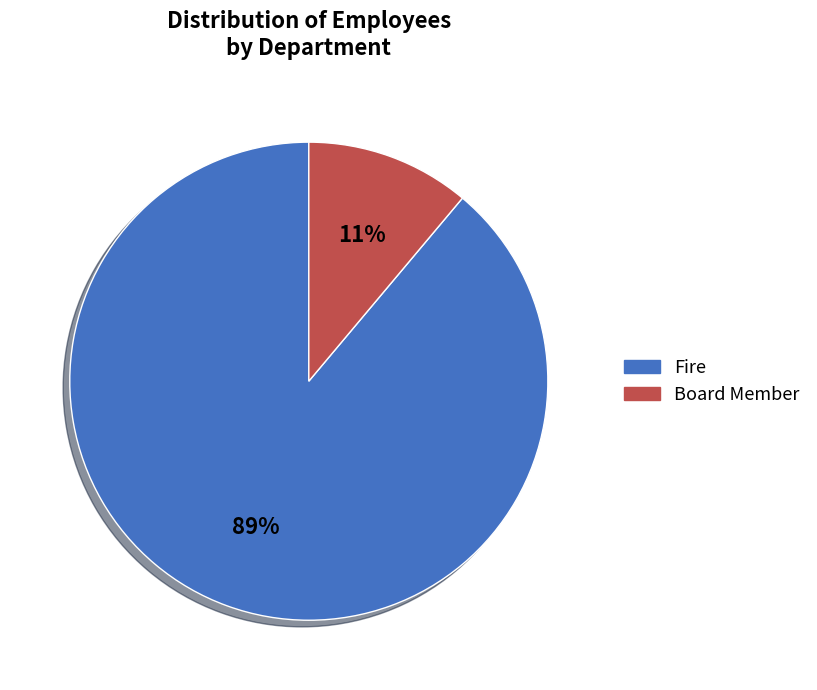

Which category has the biggest portion of the pie?

Fire